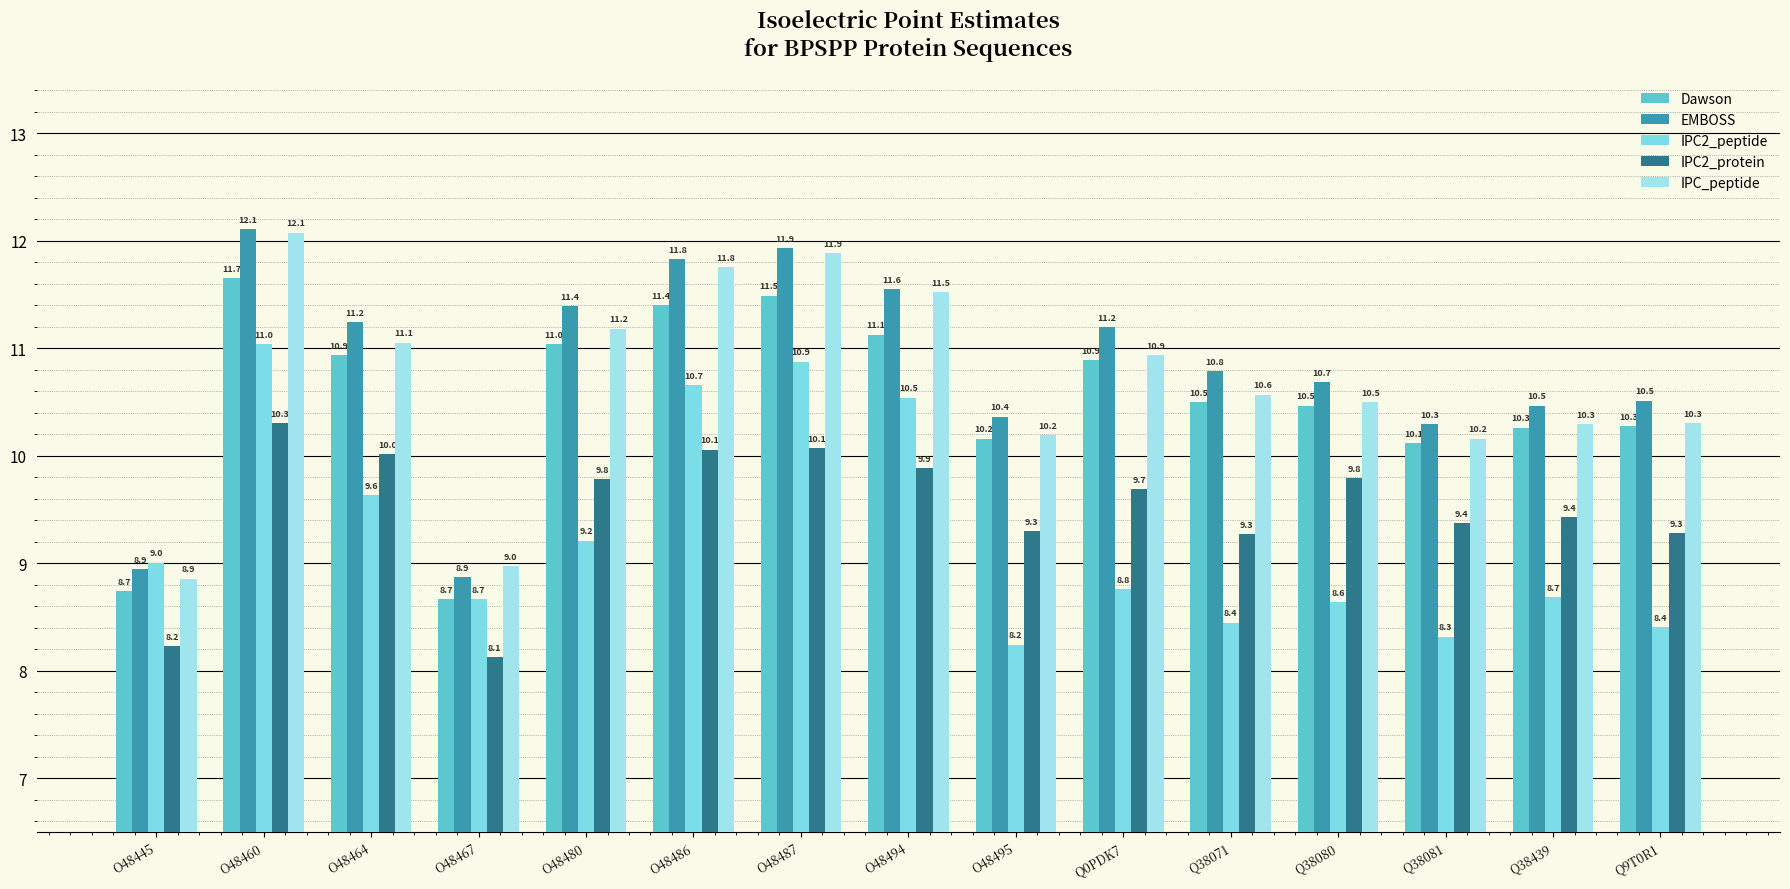

At which category is the sum across all series the highest?

O48460